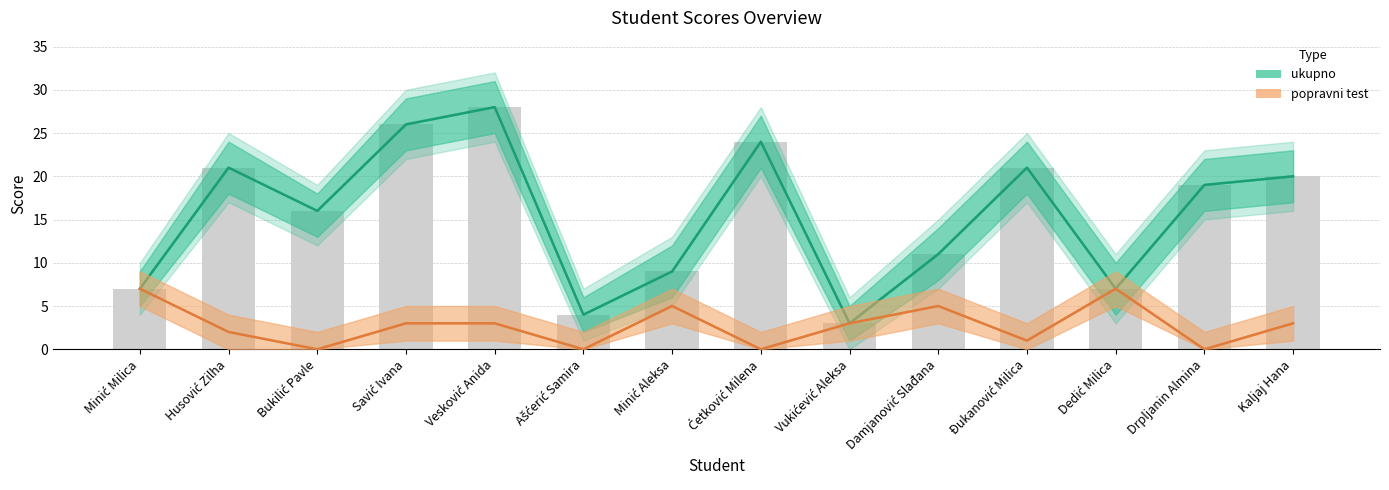

Reading left to right, what are all the values shown in this chart?

ukupno: Minić Milica=7	Husović Zilha=21	Bukilić Pavle=16	Savić Ivana=26	Vesković Anida=28	Ašćerić Samira=4	Minić Aleksa=9	Ćetković Milena=24	Vukićević Aleksa=3	Damjanović Slađana=11	Đukanović Milica=21	Dedić Milica=7	Drpljanin Almina=19	Kaljaj Hana=20
popravni test: Minić Milica=7	Husović Zilha=2	Bukilić Pavle=0	Savić Ivana=3	Vesković Anida=3	Ašćerić Samira=0	Minić Aleksa=5	Ćetković Milena=0	Vukićević Aleksa=3	Damjanović Slađana=5	Đukanović Milica=1	Dedić Milica=7	Drpljanin Almina=0	Kaljaj Hana=3